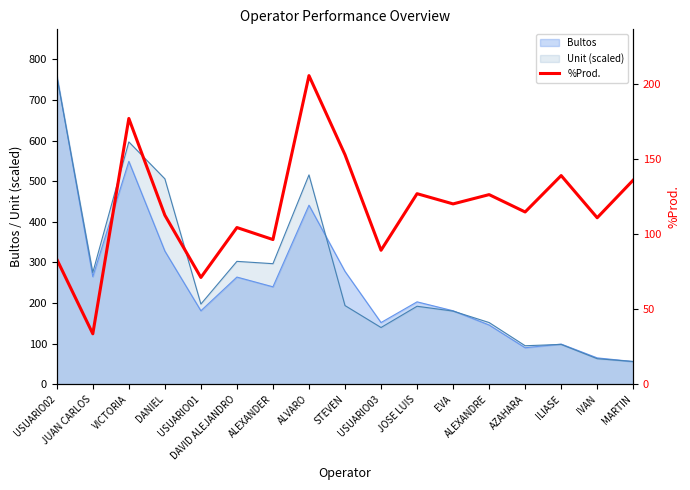

How many values are below 114?

8